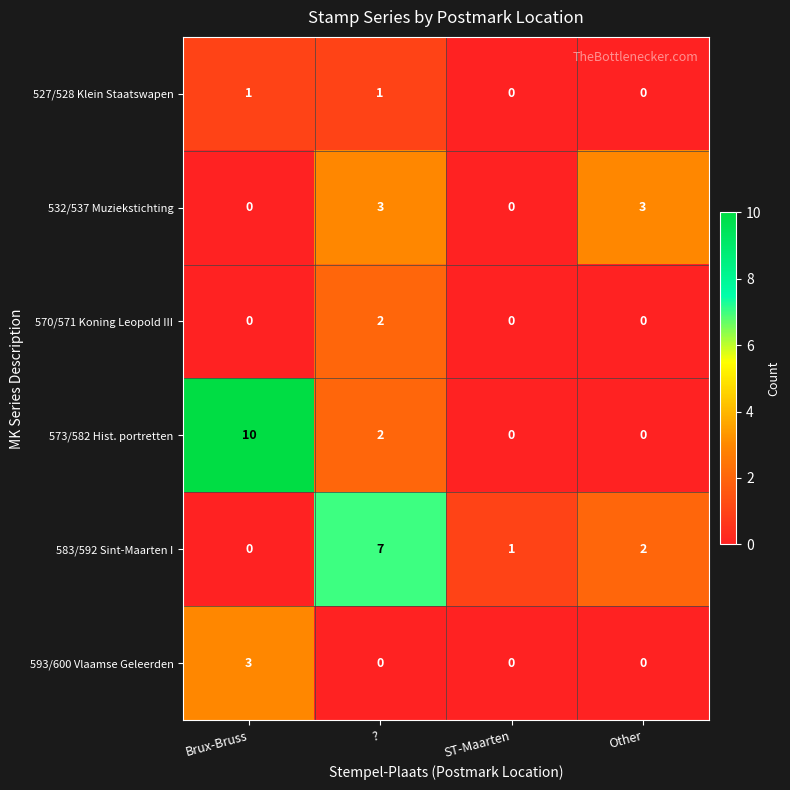

At which label does 583/592 Sint-Maarten I first exceed 2?

?